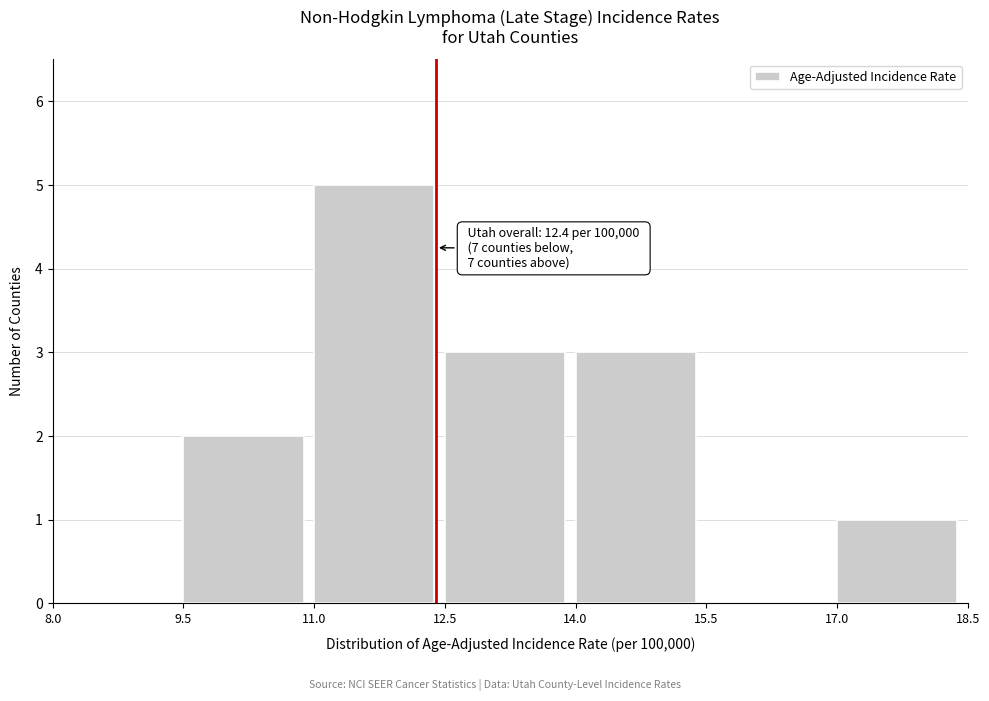

Over which range of the x-axis is the bar tallest?

11.0 to 12.5